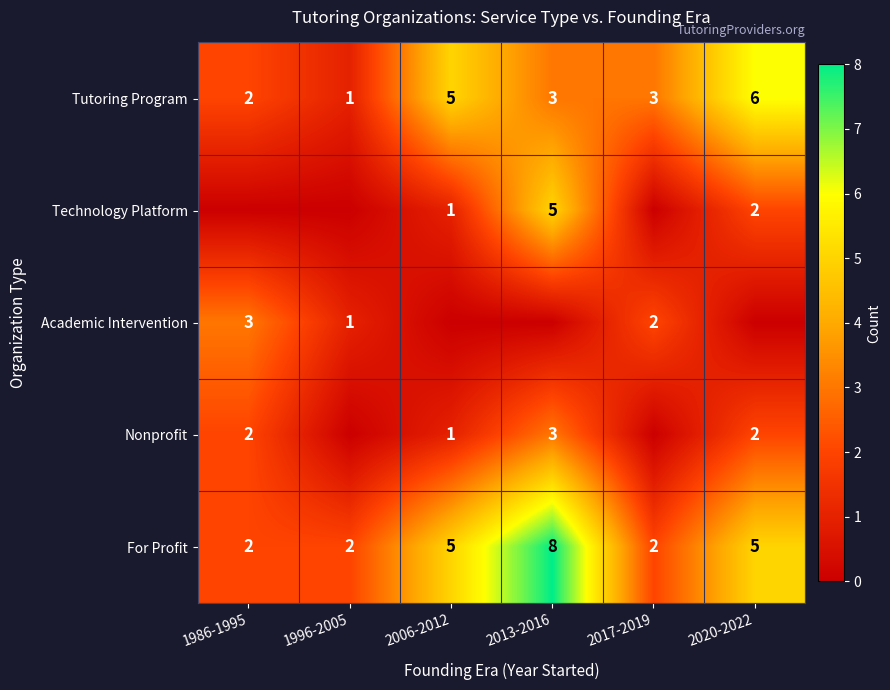

Where does the Tutoring Program series first go above 3?

2006-2012